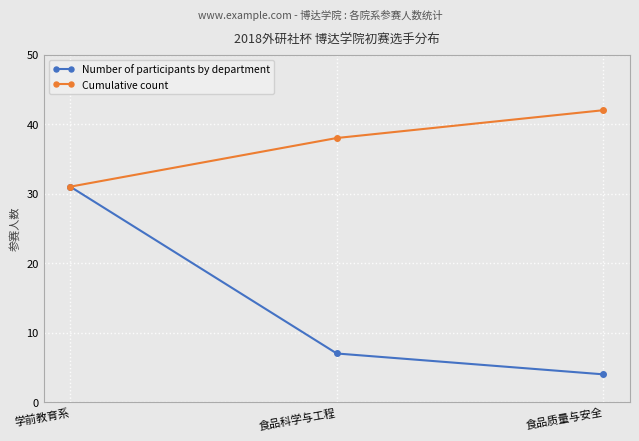

Rank the series by their average value, from lowest to highest.

Number of participants by department, Cumulative count